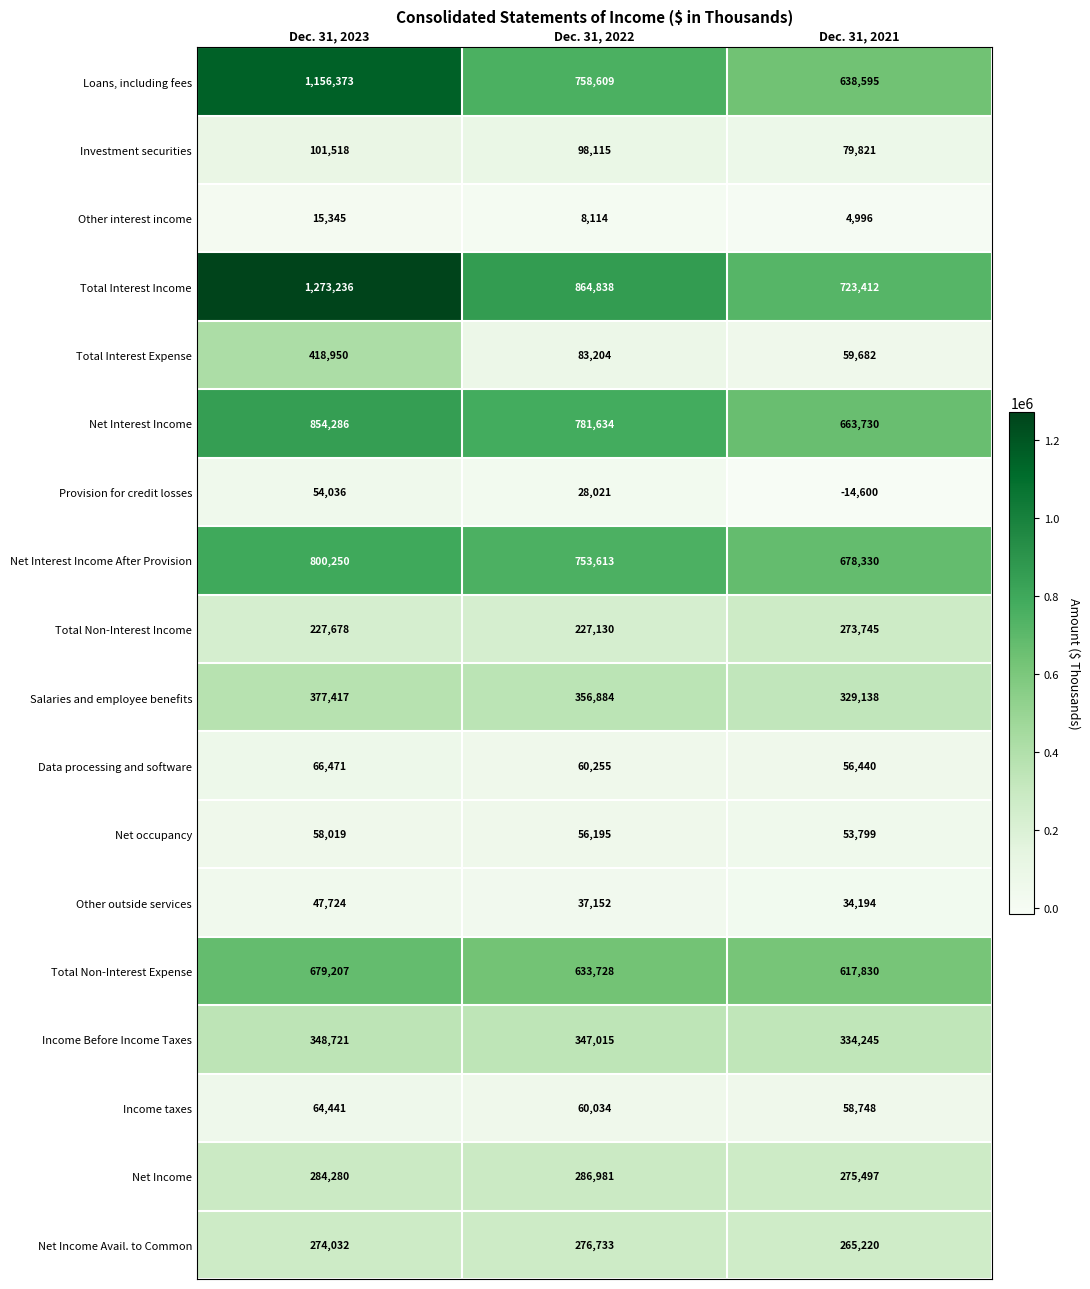

Between Dec. 31, 2023 and Dec. 31, 2022, which series saw the biggest shift?

Total Interest Income